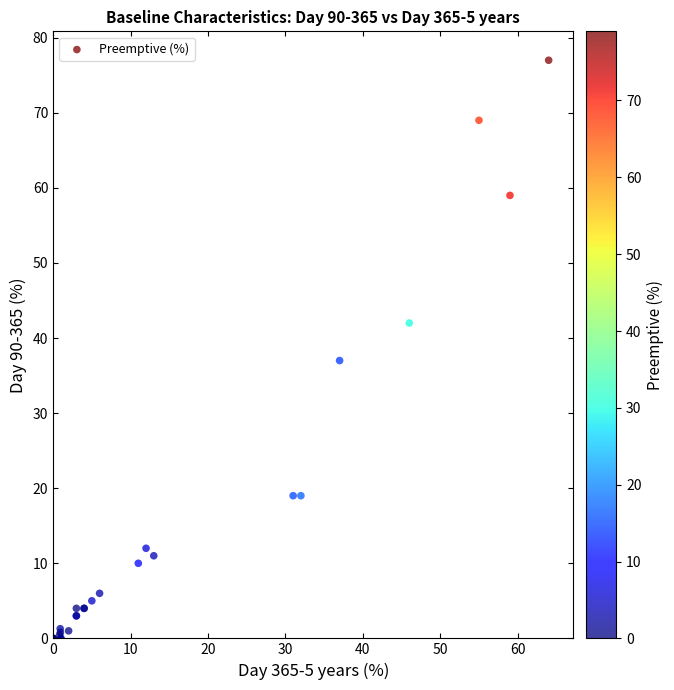

What Y value in the scatter plot is closest to 38?

37.0